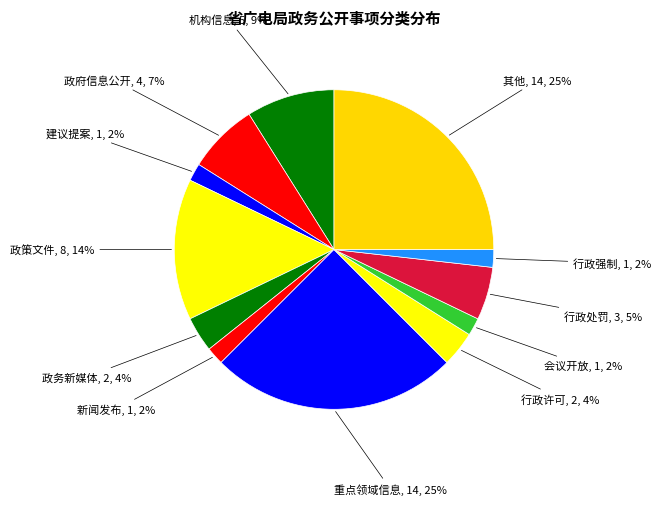

To the nearest percent, what is the average slice percentage?

8%